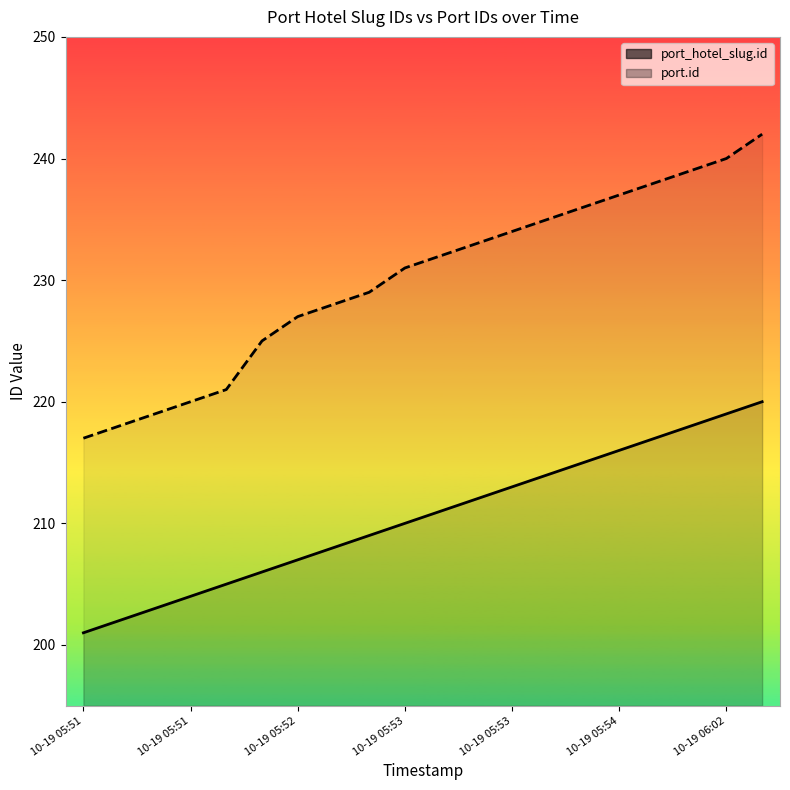

What are all the series names shown in the legend?

port_hotel_slug.id, port.id